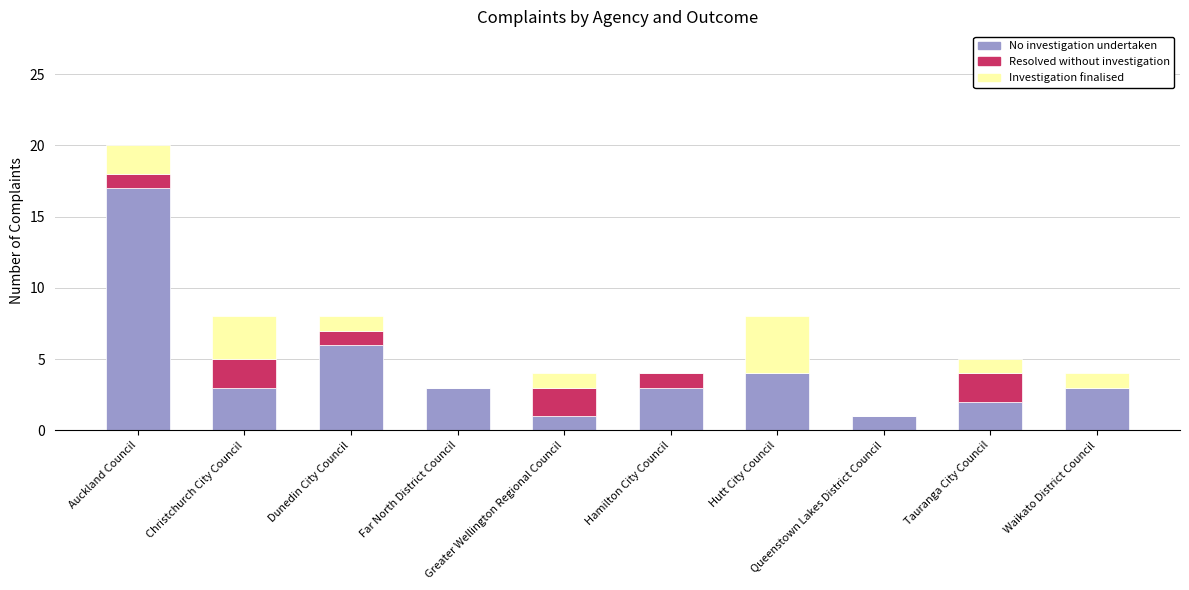

What is the maximum value for No investigation undertaken?

17